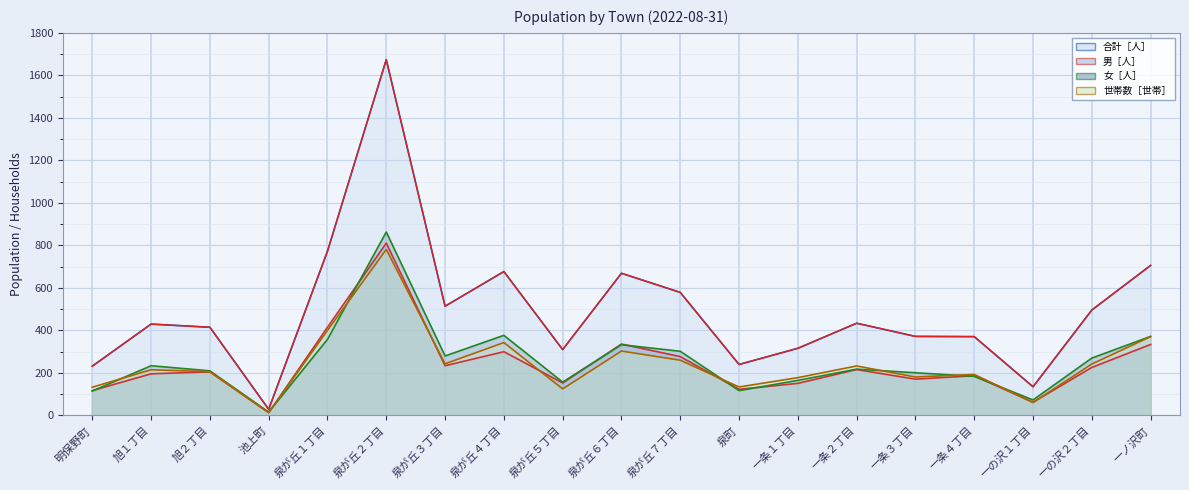

What is the smallest value displayed?

13